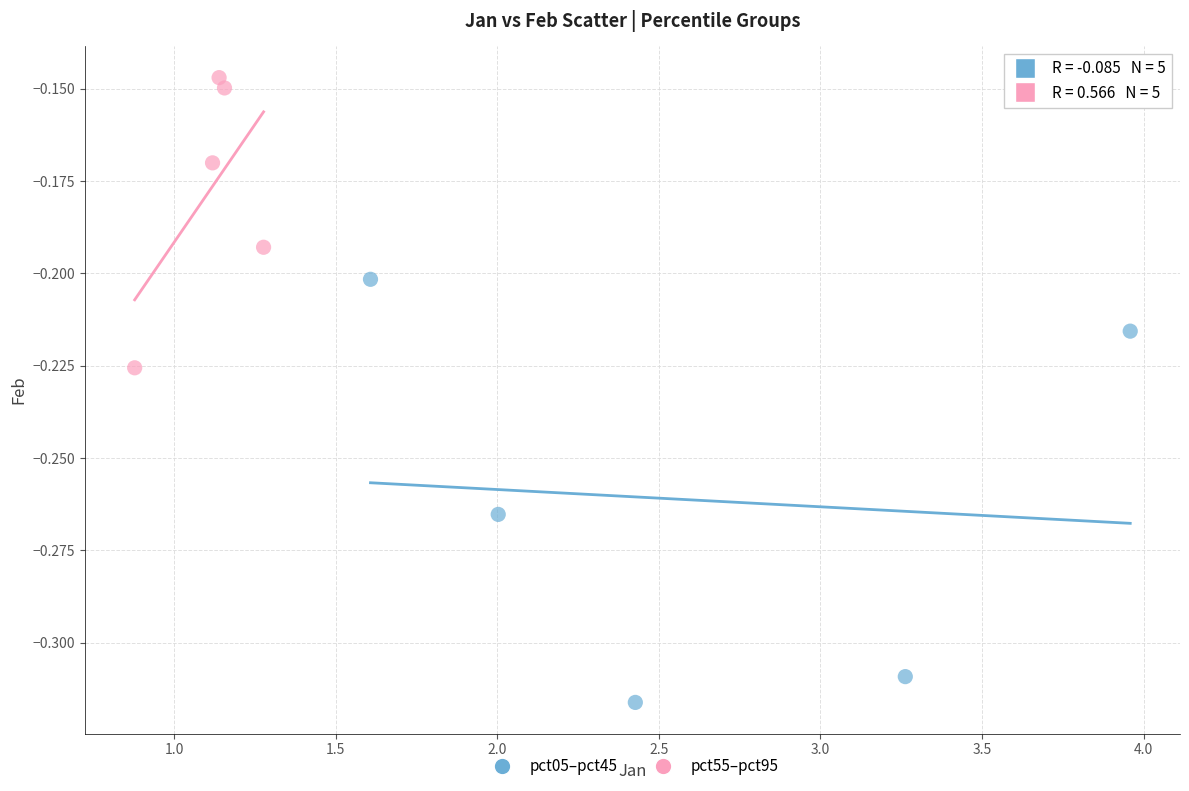

Which series reaches the maximum Y coordinate?

pct55–pct95